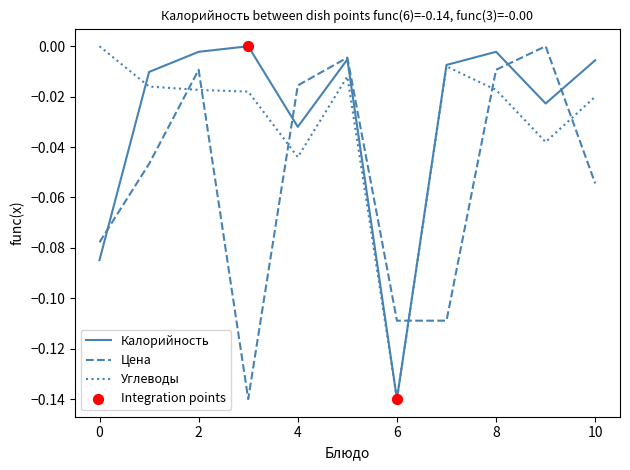

How many intersections are there between Углеводы and Цена?

6